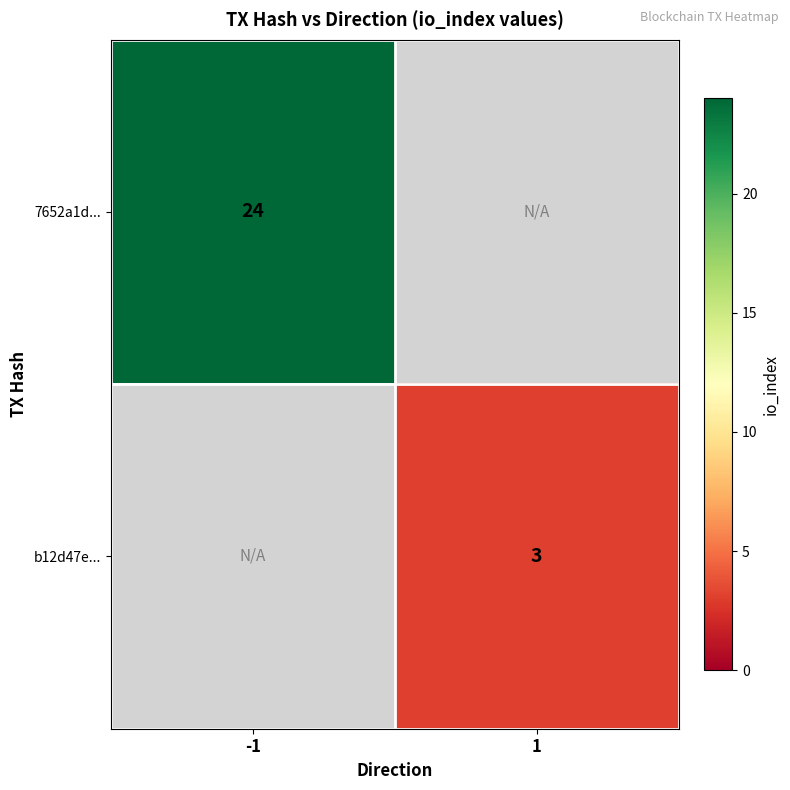

Which has a higher value, 1 or -1?

-1